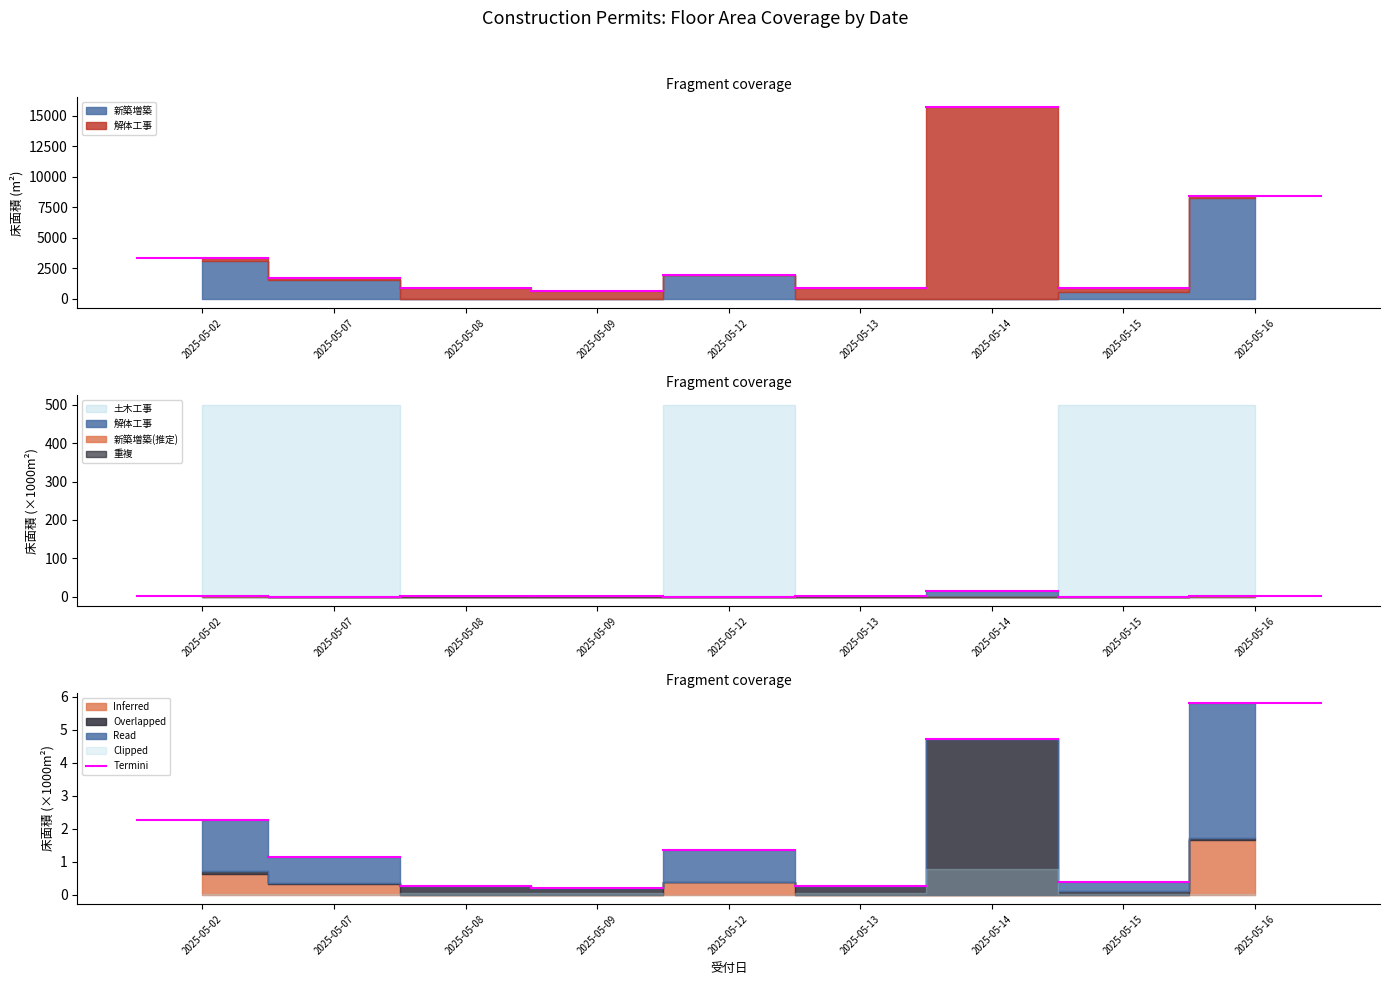

What is the total value across all series at 2025-05-15?

870.8